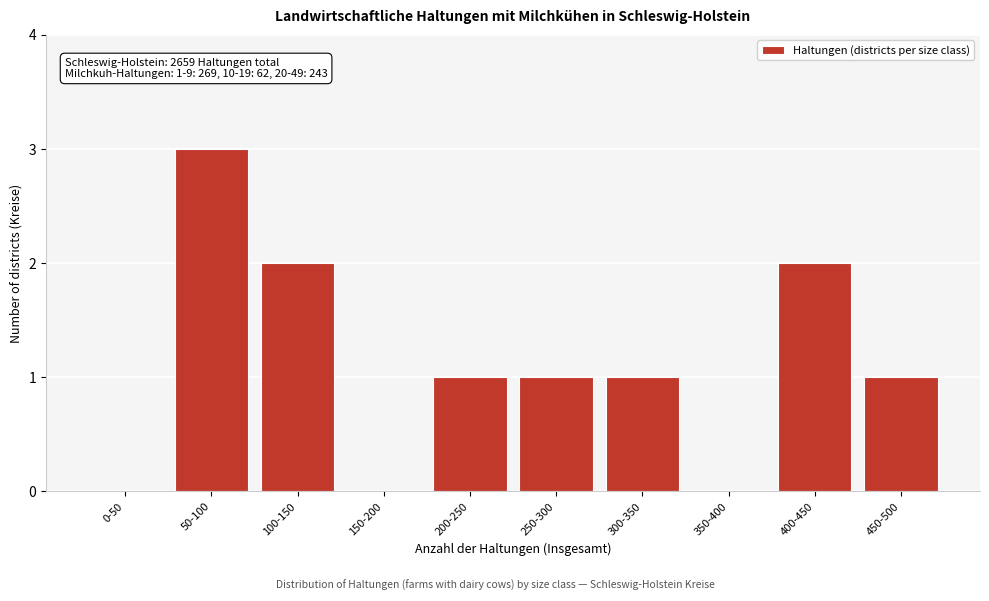

Reading left to right, extract all data points from this chart.

0-50=0	50-100=3	100-150=2	150-200=0	200-250=1	250-300=1	300-350=1	350-400=0	400-450=2	450-500=1